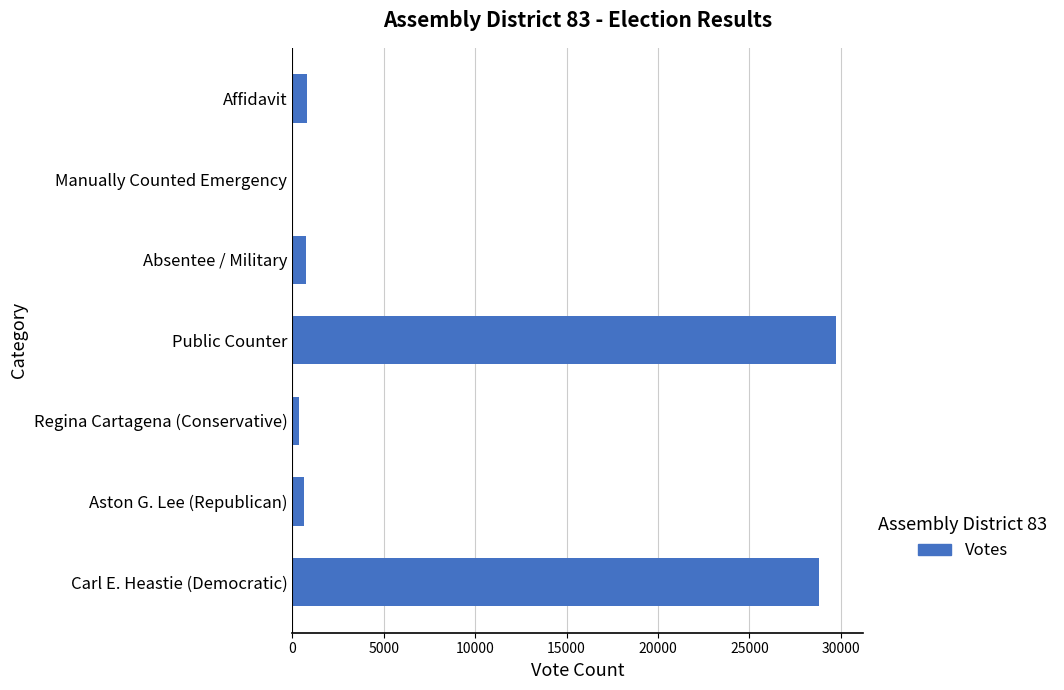

What is the sum of all values?

61062